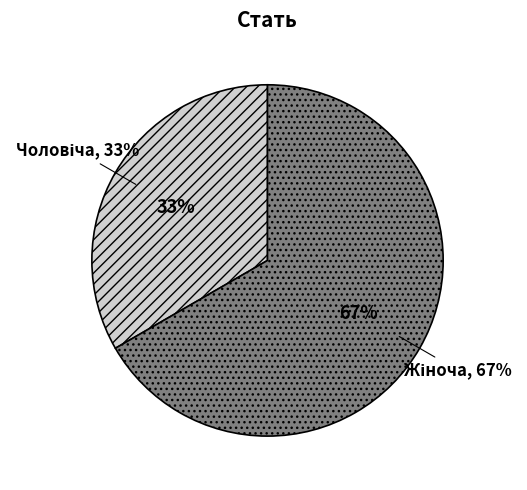

Is there a majority slice in this chart?

Yes